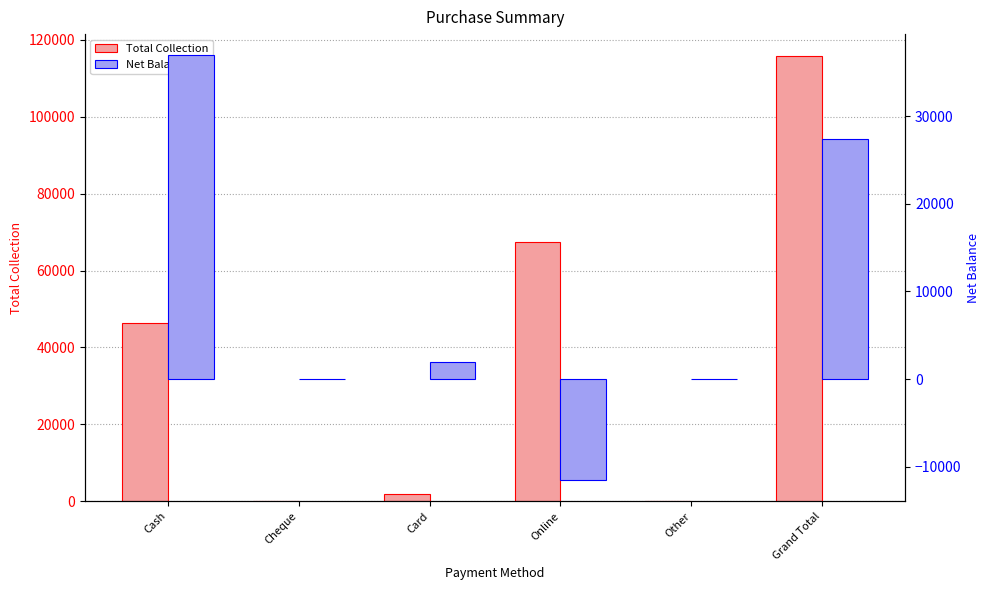

What is the label of the 5th bar from the right?

Cheque